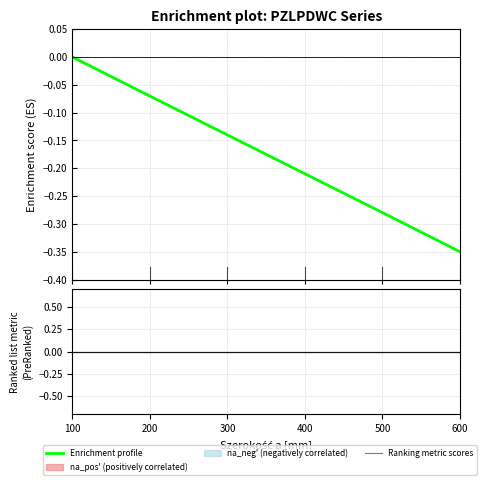

Reading right to left, what are all the values shown in this chart?

Enrichment profile: 600=-0.3	500=-0.3	400=-0.2	300=-0.1	200=-0.1	100=-0.0
Ranking metric scores: 600=0.0	500=0.0	400=0.0	300=0.0	200=0.0	100=0.0